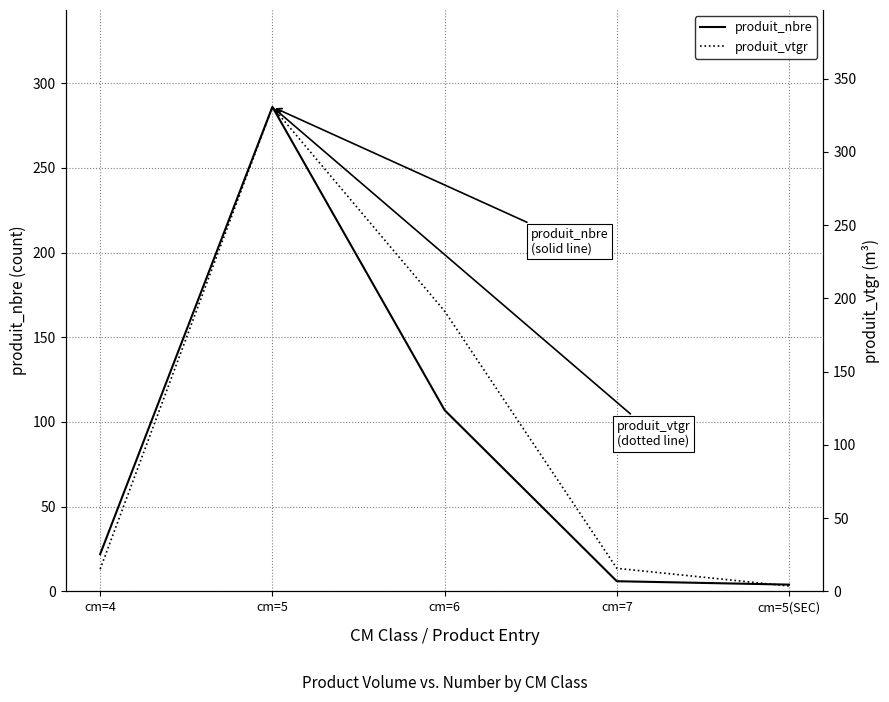

Which category has the lowest value in the produit_vtgr series?

cm=5(SEC)